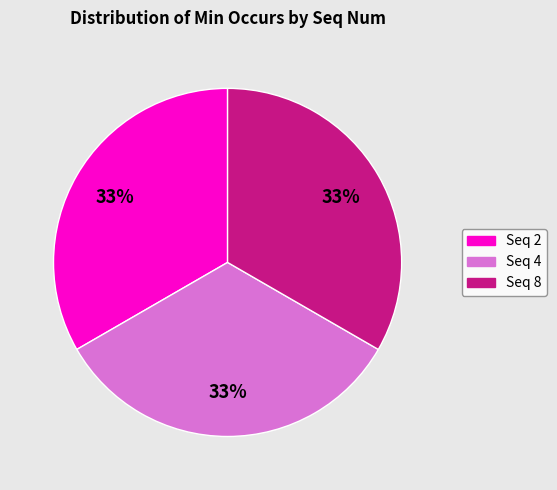

True or false: Seq 2 accounts for 47% of the total.

False